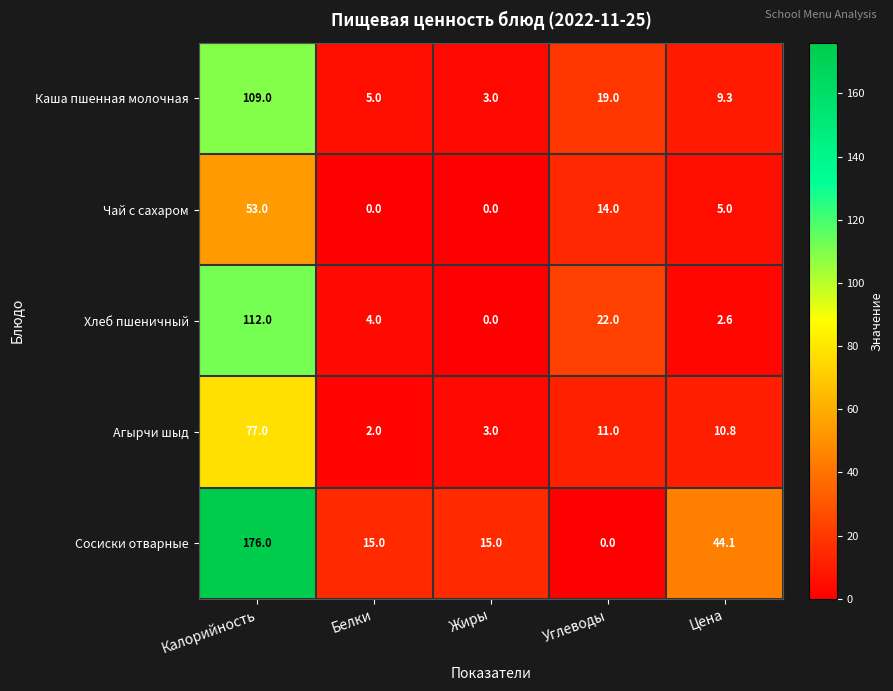

What is the difference between the second highest and second lowest values in the Сосиски отварные series?

29.1